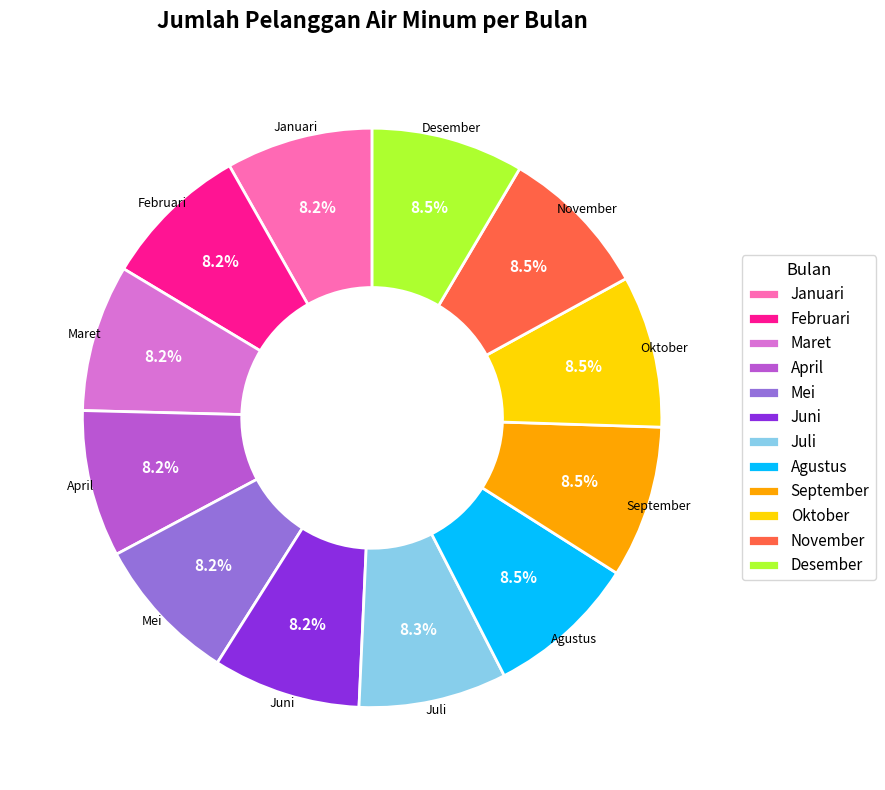

Does September account for over 50% of the chart?

No